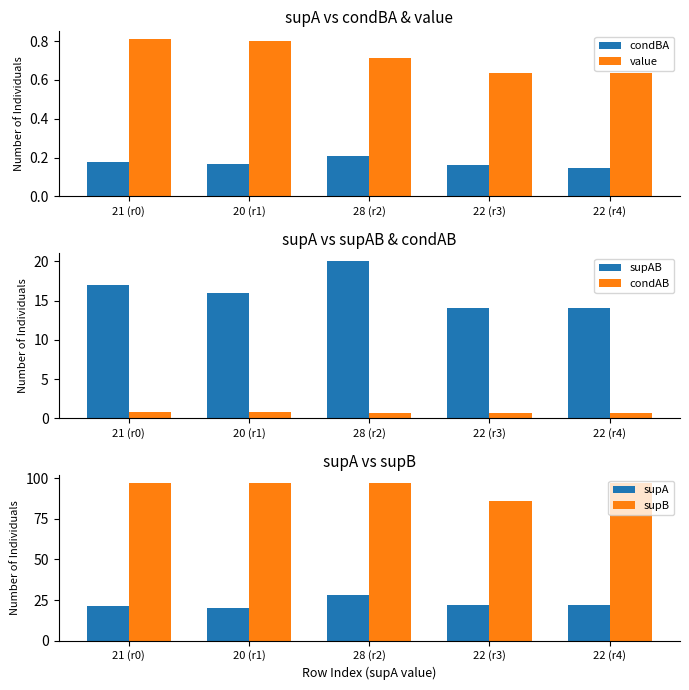

The value of supA at 21 (r0) is 35.7. True or false?

False